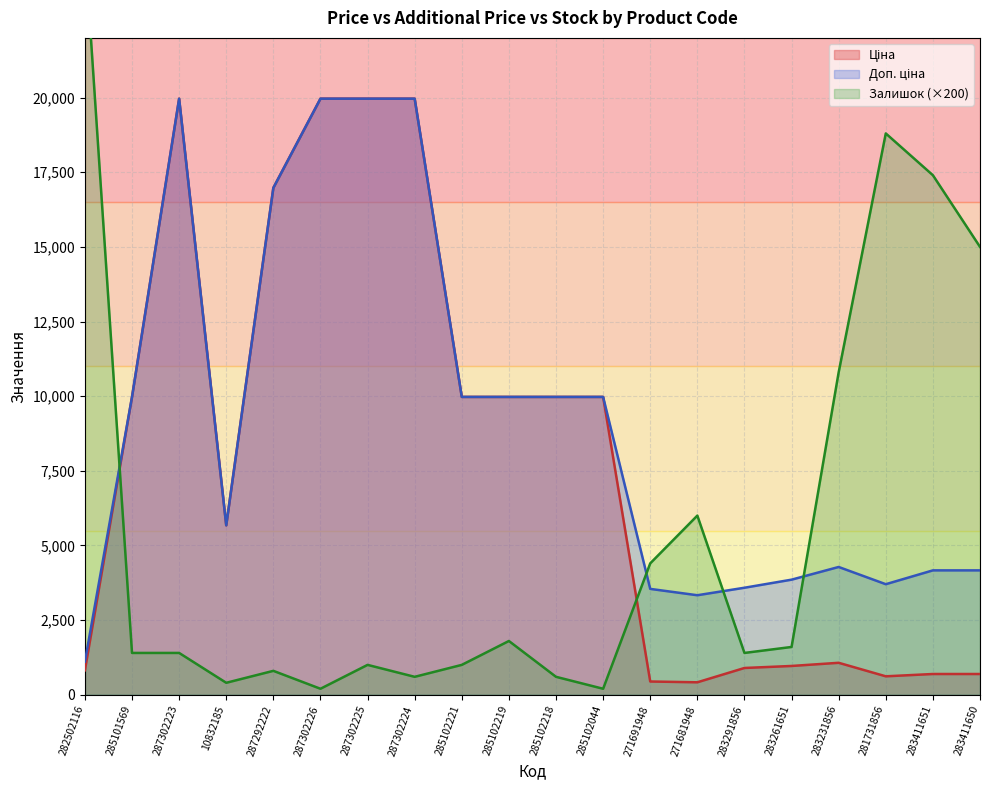

How many lines are shown in the chart?

3